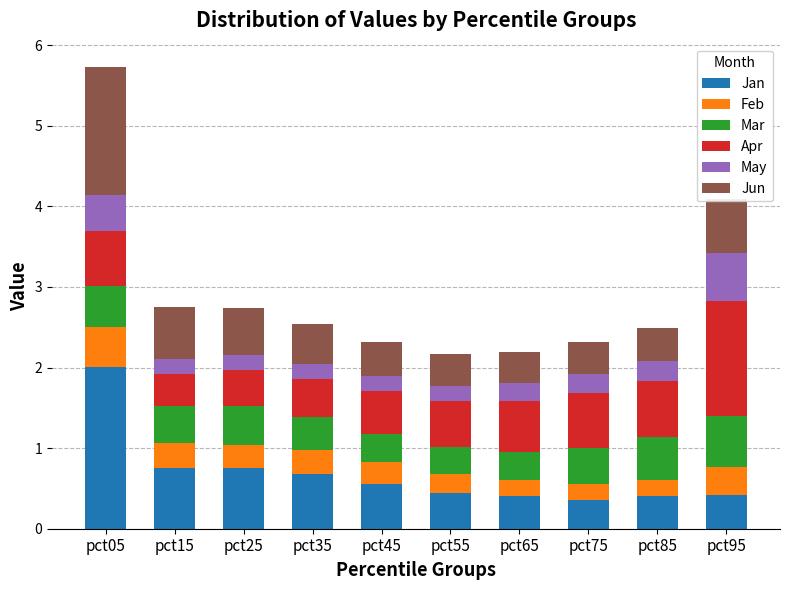

What is the average value of the Jan series?

0.7